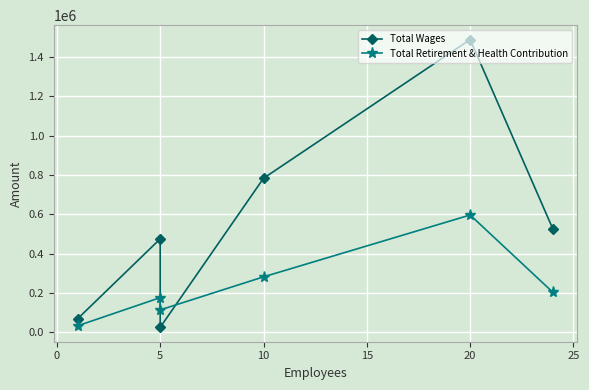

What are all the series names shown in the legend?

Total Wages, Total Retirement & Health Contribution